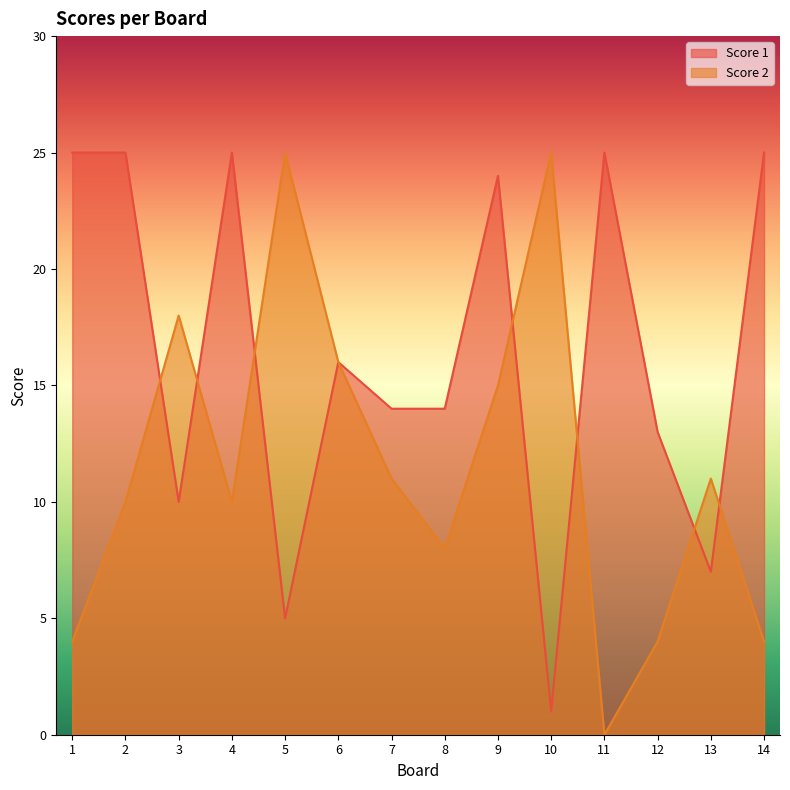

In Score 1, how many points are lower than both neighbors (excluding endpoints)?

4